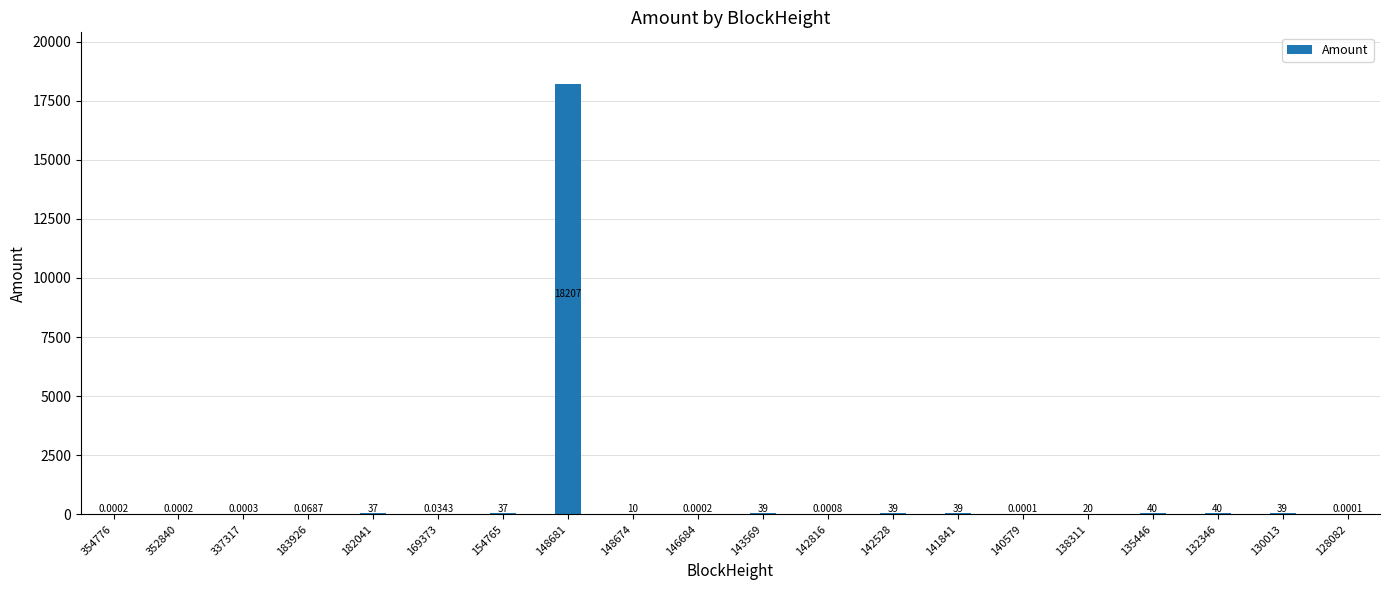

Is it true that the value at 182041 is 36.8?

True